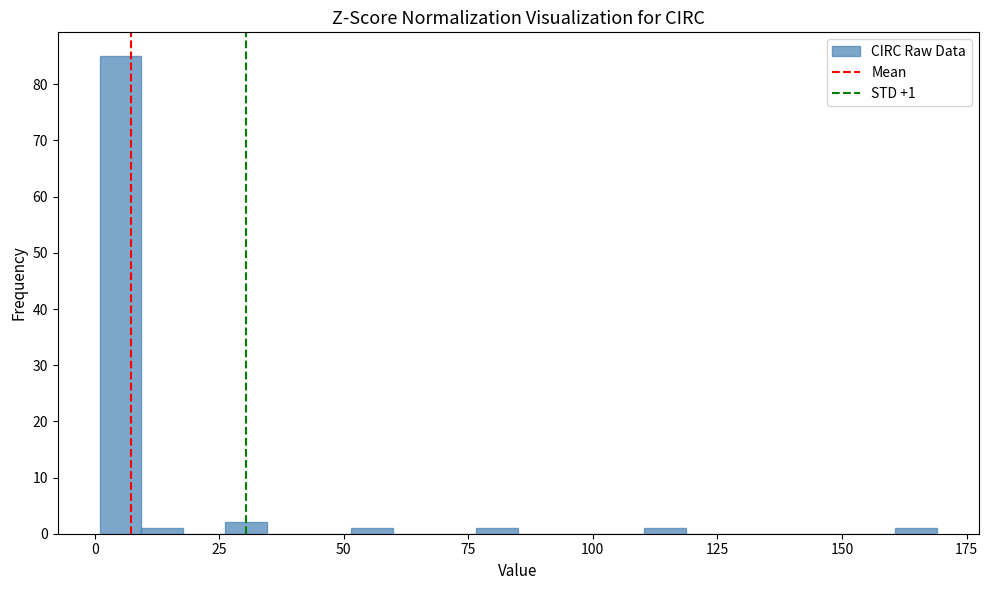

Around what value on the x-axis is the tallest bar? Give the approximate position of its centre, as read against the axis.

5